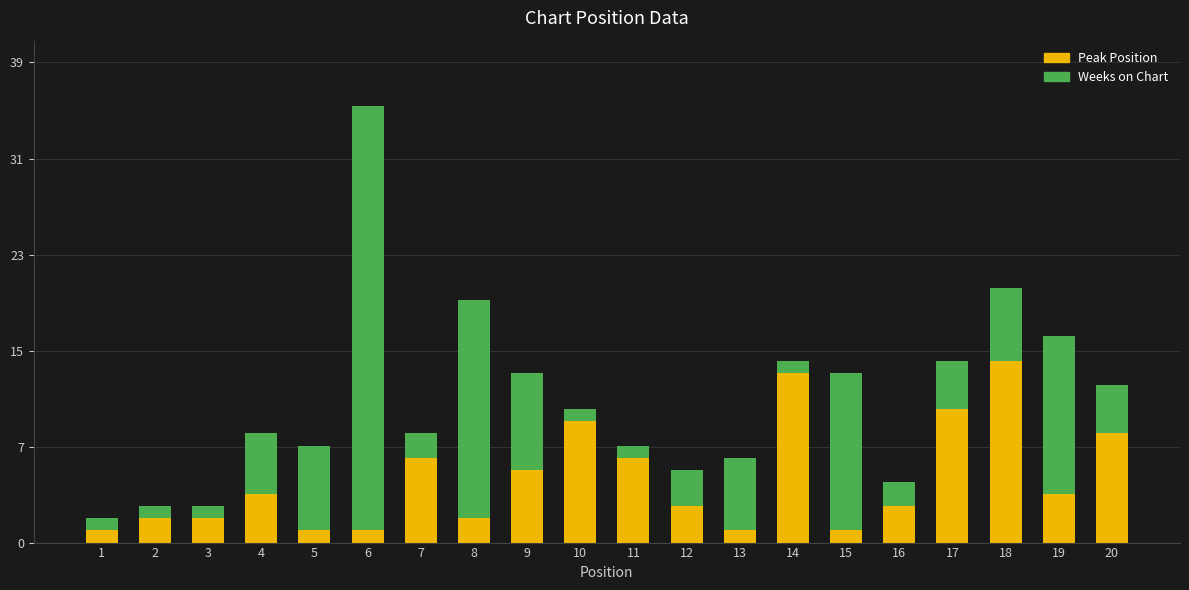

What are all the series names shown in the legend?

Peak Position, Weeks on Chart